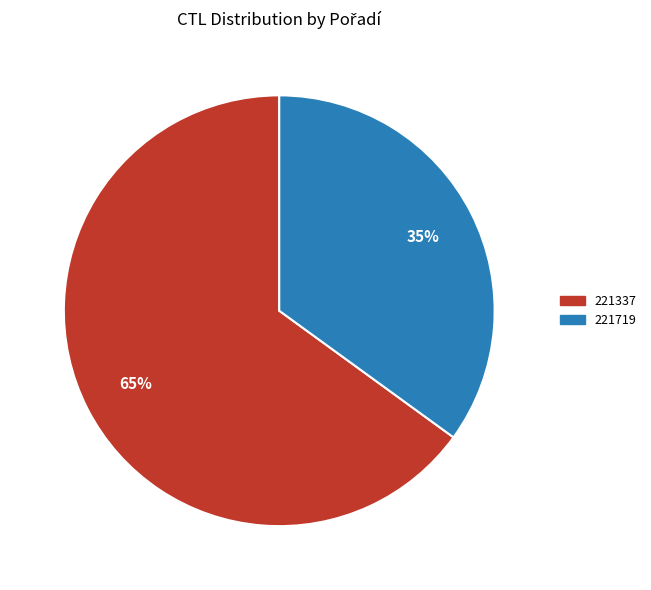

Which has a higher value, 221337 or 221719?

221337